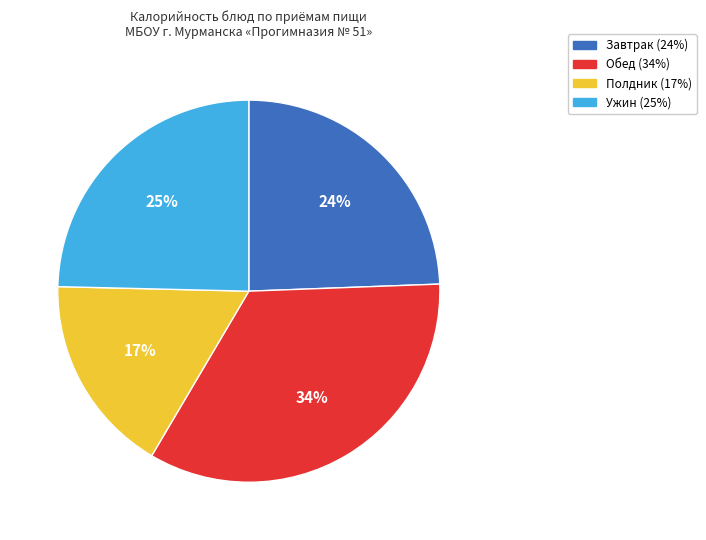

Which category has the biggest portion of the pie?

Обед (34%)